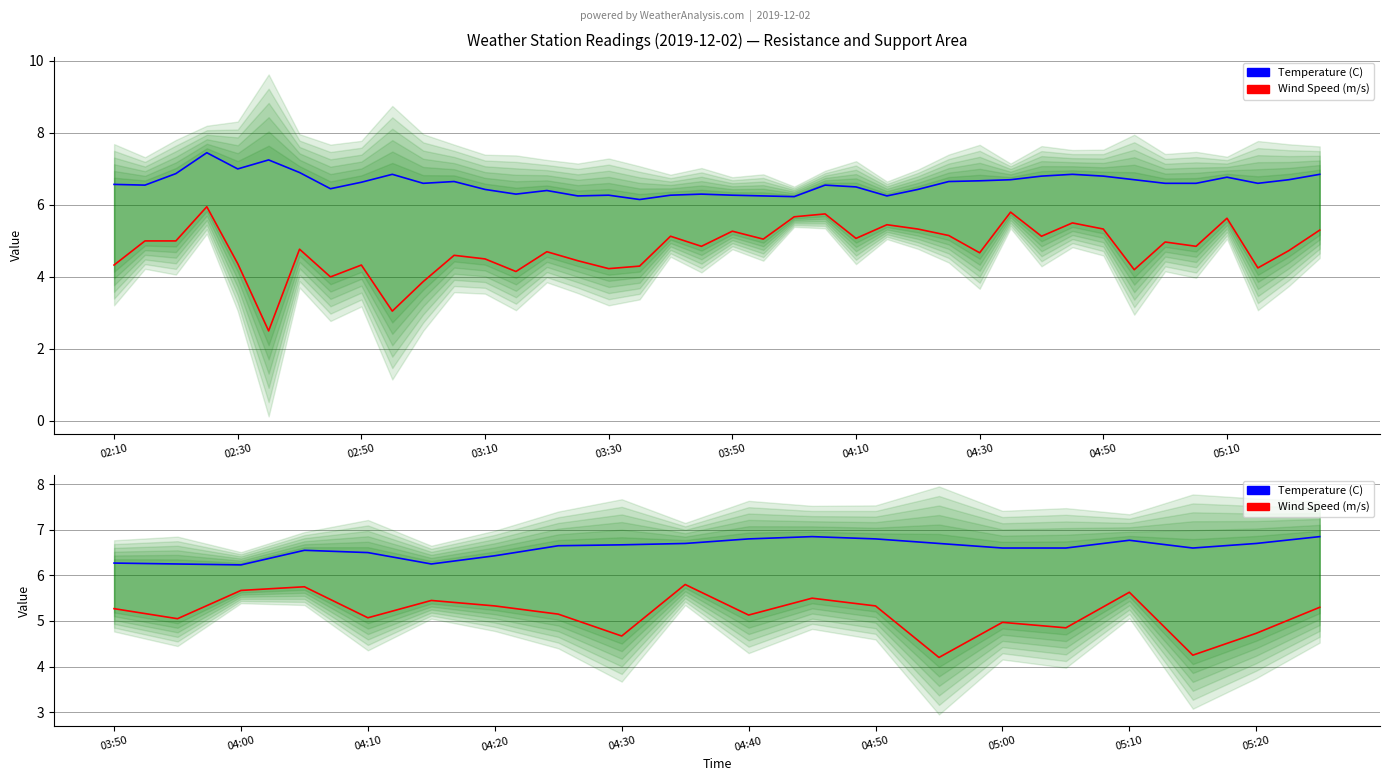

True or false: Wind Speed (m/s) and Temperature (C) cross at least once.

False